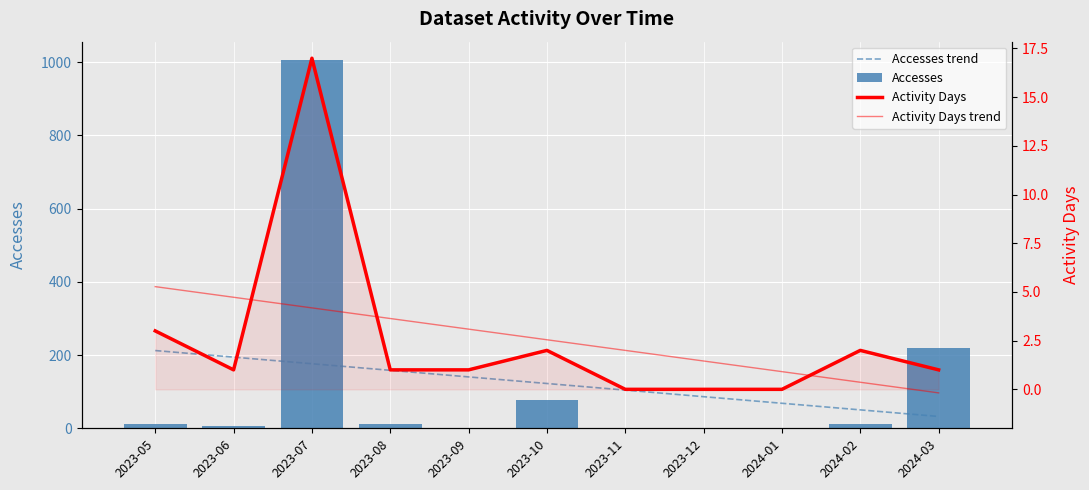

What is the sum of the Accesses trend values at 2023-07 and 2023-08?

334.8